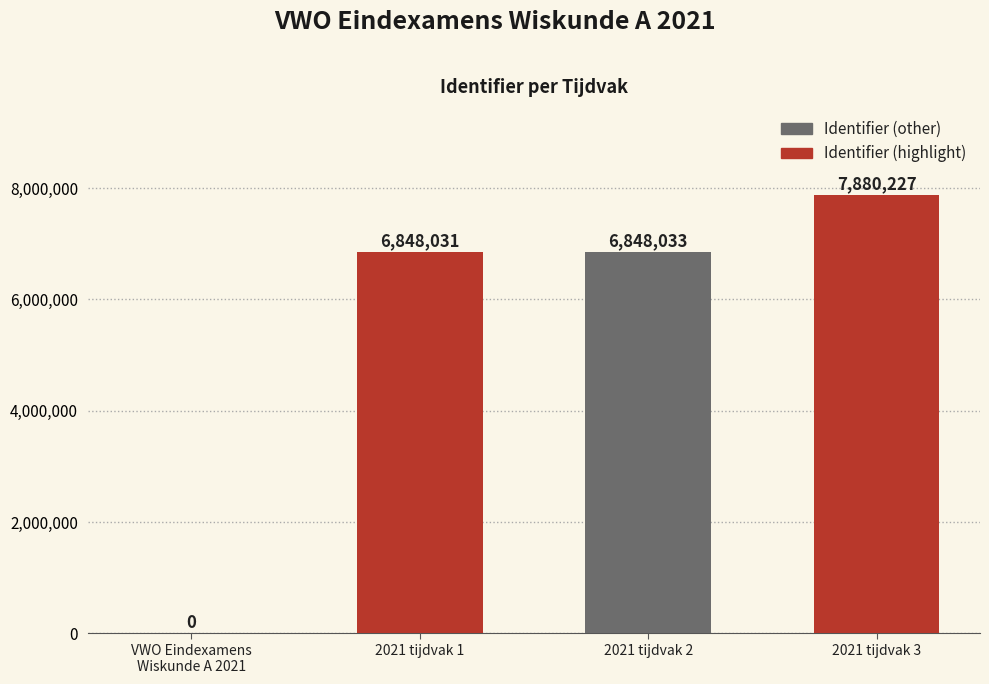

Which label corresponds to the largest value in the chart?

2021 tijdvak 3